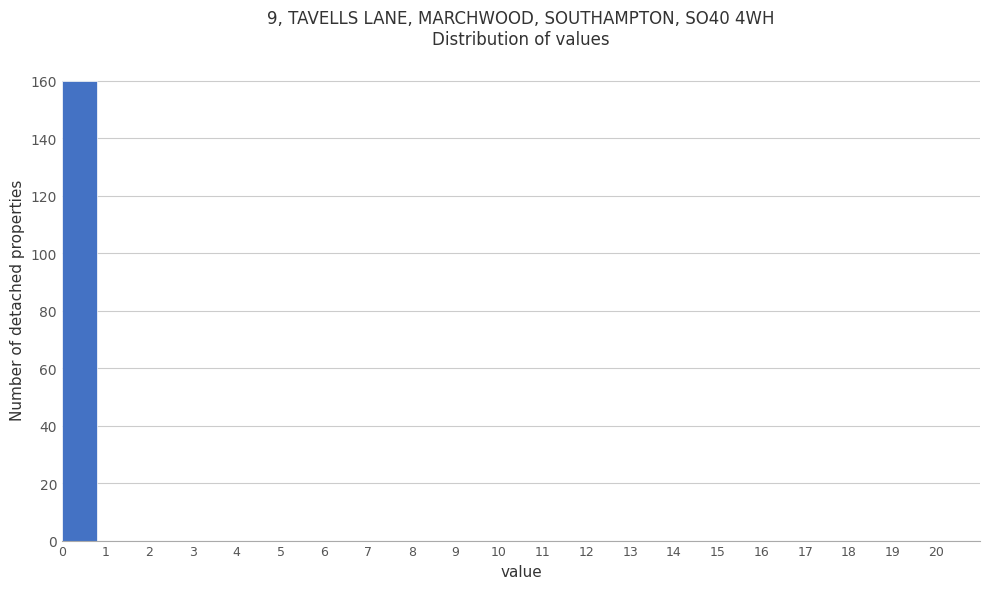

What is the height of the bar covering 0 to 1 on the x-axis? The values are not printed on the chart, so give them approximately, as read against the axis.

160